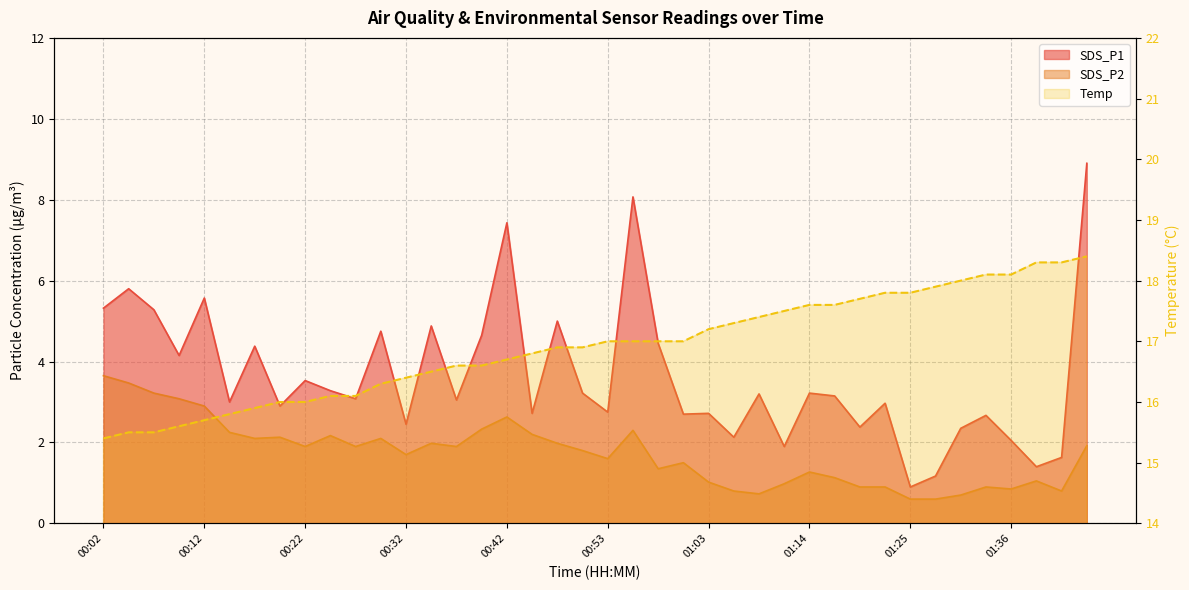

How many lines are shown in the chart?

3